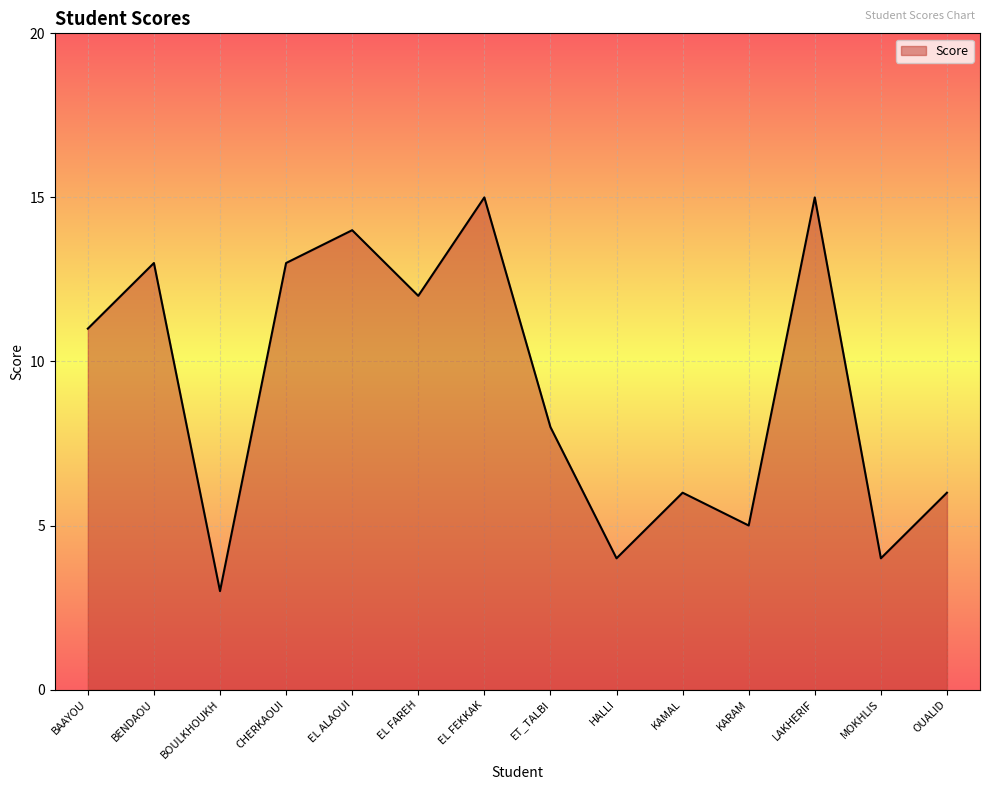

Approximately how many times larger is the value at LAKHERIF compared to KARAM?

3.0